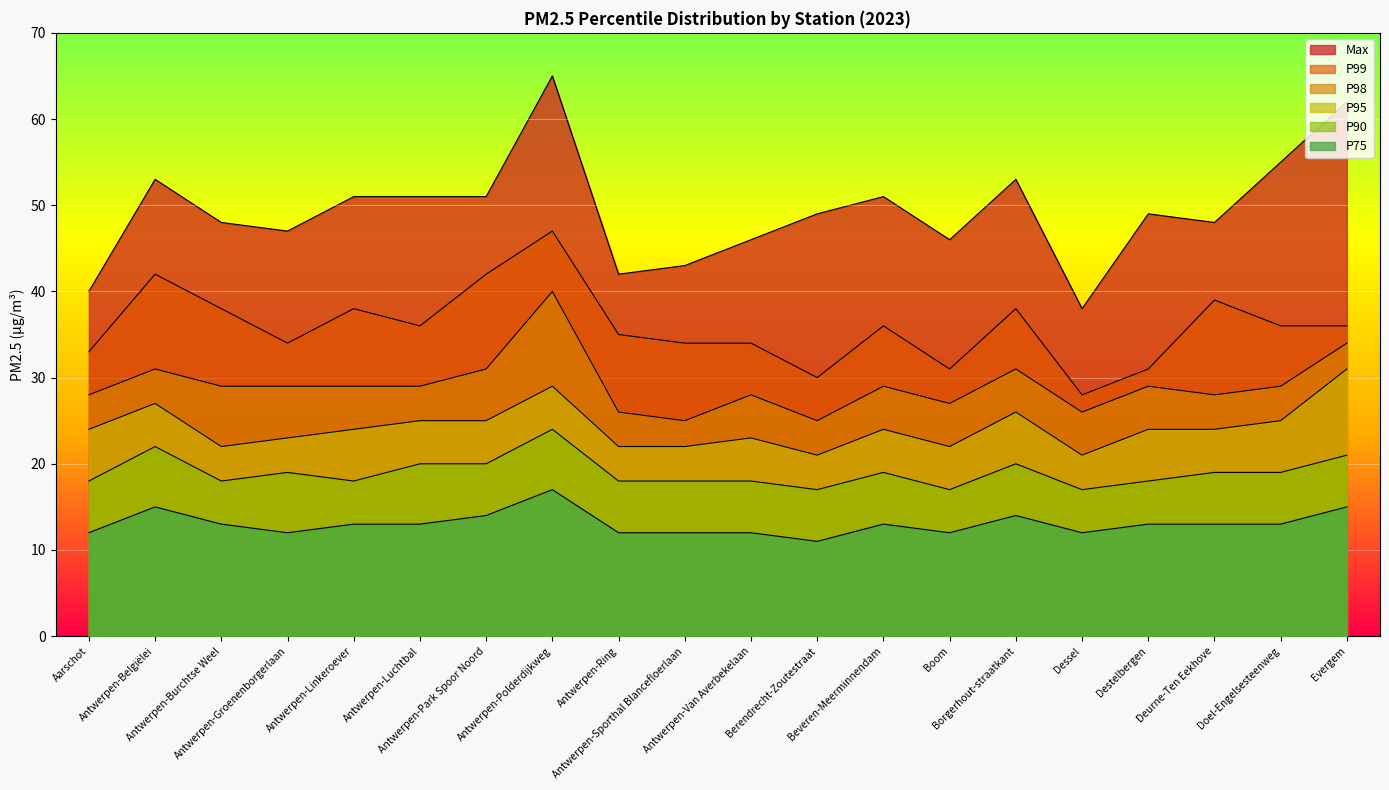

Which series has the largest total across all categories?

Max